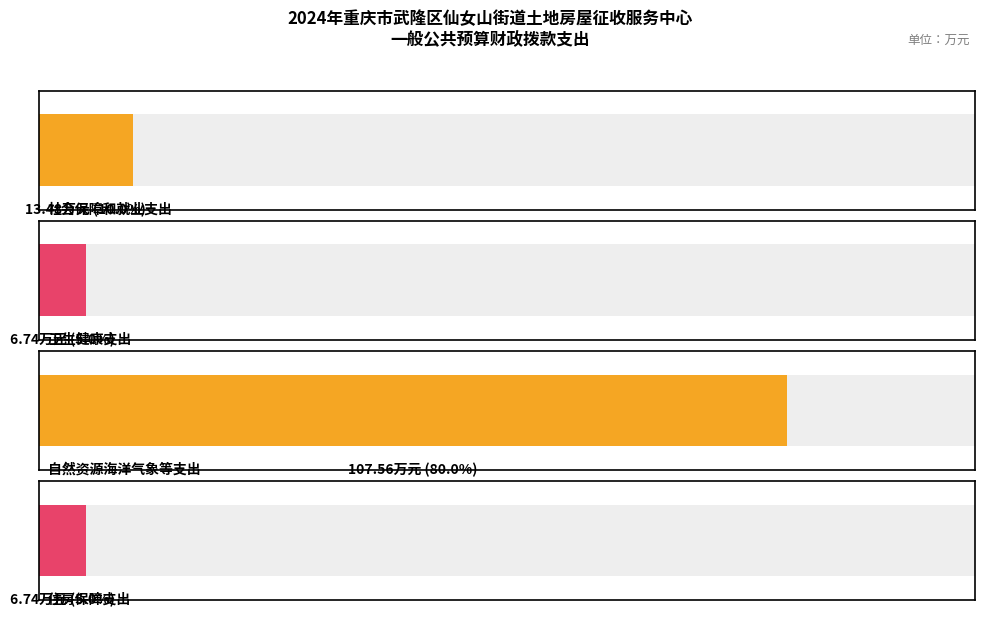

What is the approximate value of 总计 at 卫生健康支出?

6.7